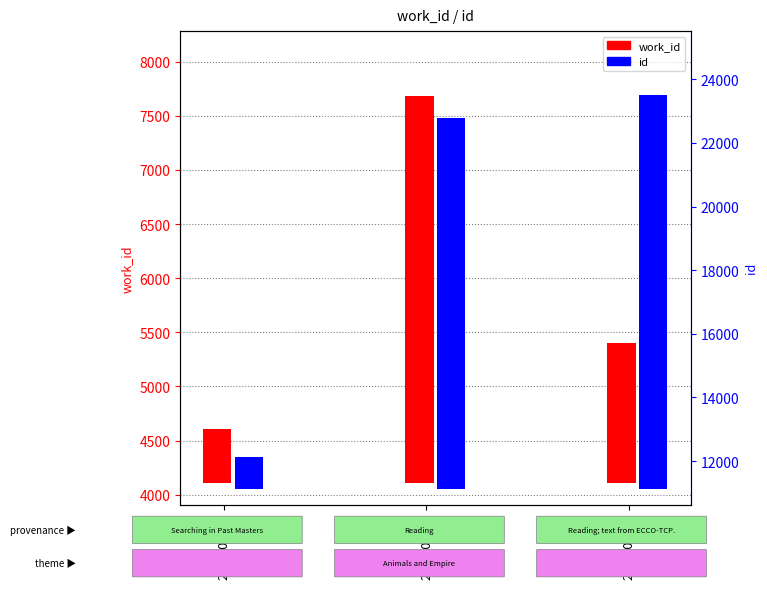

What are all the series names shown in the legend?

work_id, id